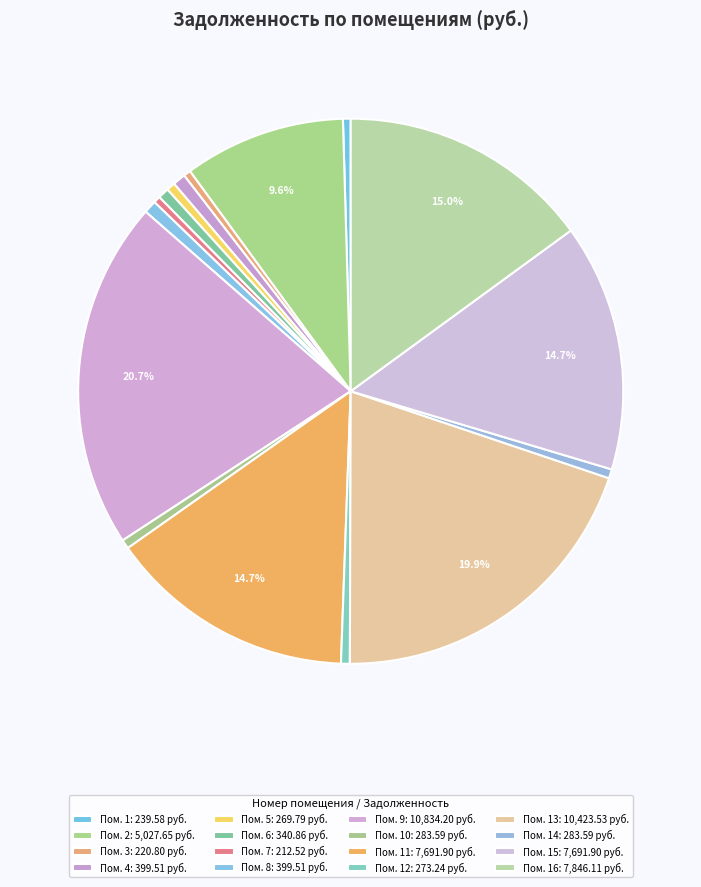

How many slices are in this pie chart?

16